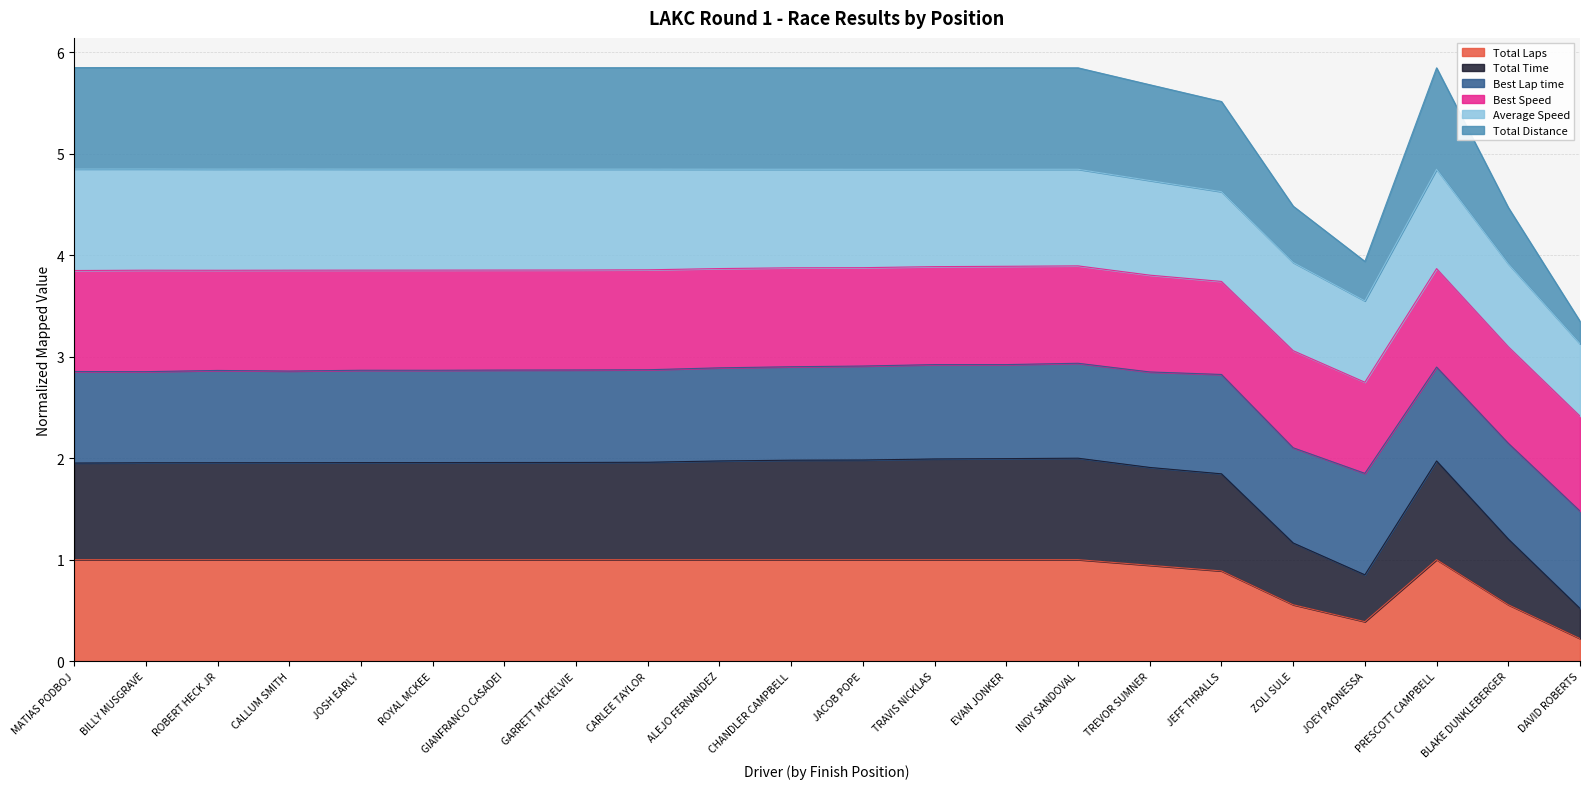

How many values in the Total Laps series are below 1?

6